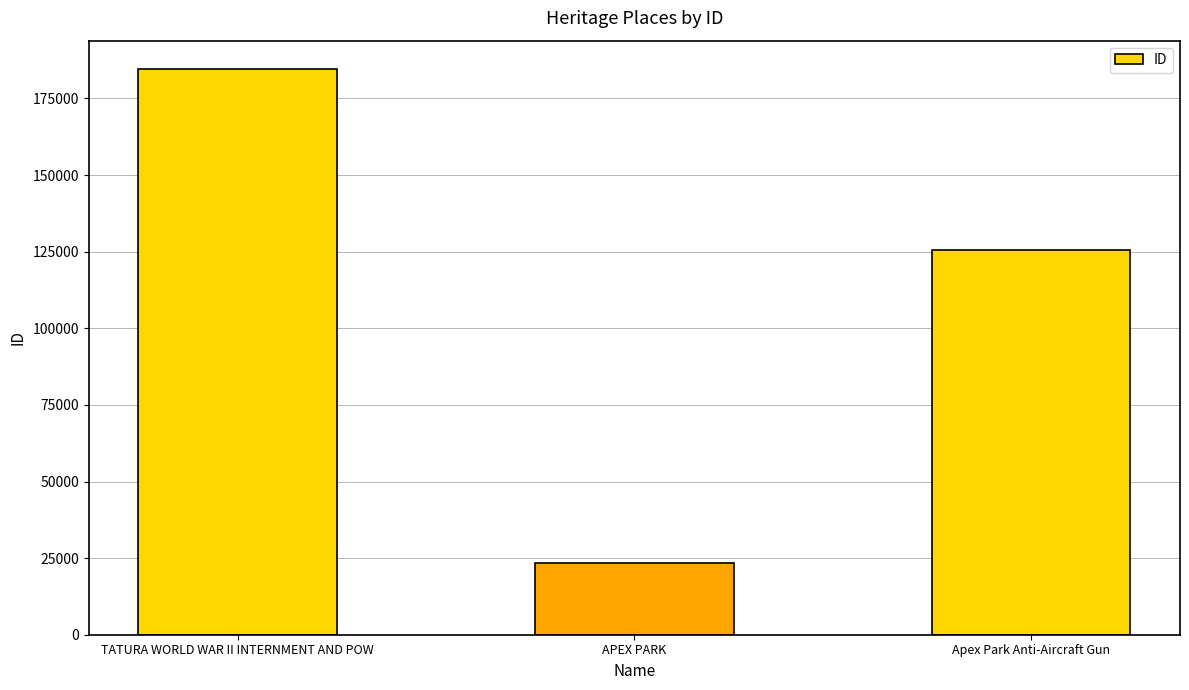

Reading right to left, transcribe all the data shown in this chart.

125526	23256	184631